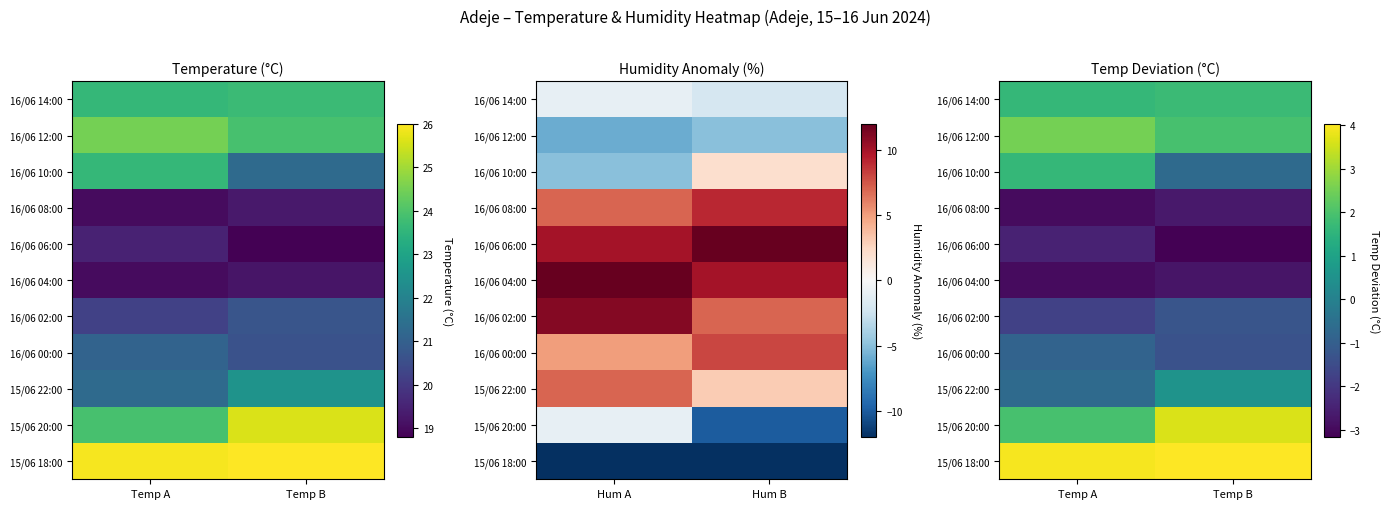

What is the difference between the maximum and minimum values in the 16/06 02:00 series?

0.5